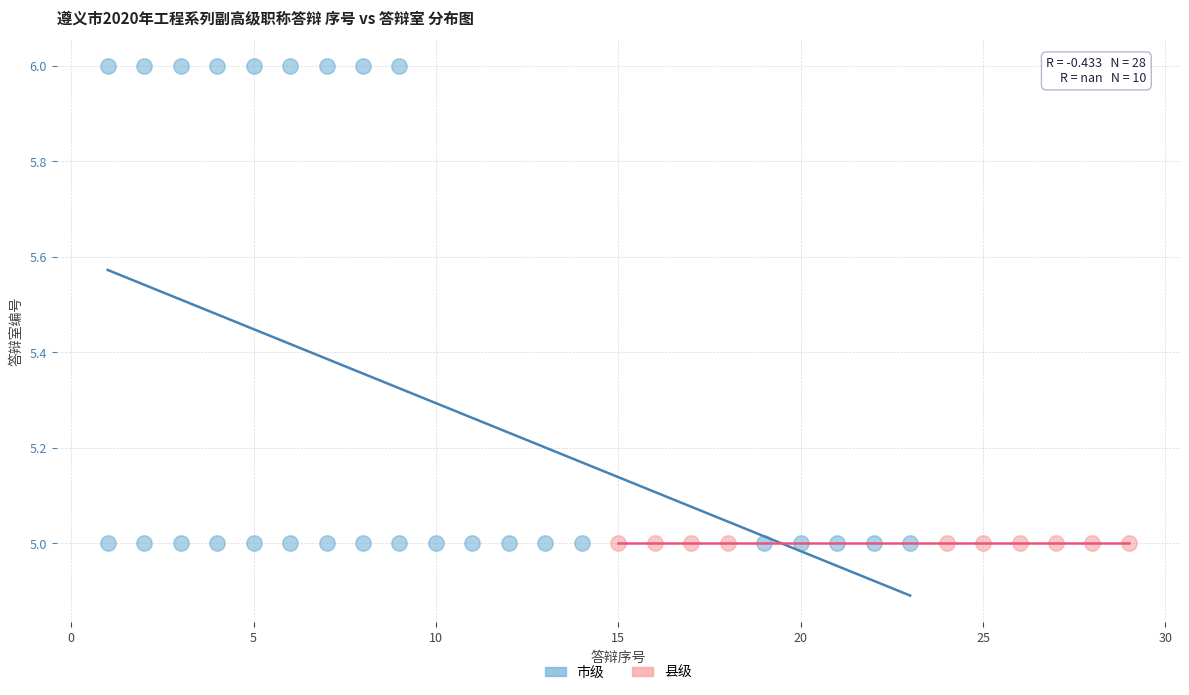

Which series reaches the maximum Y coordinate?

市级